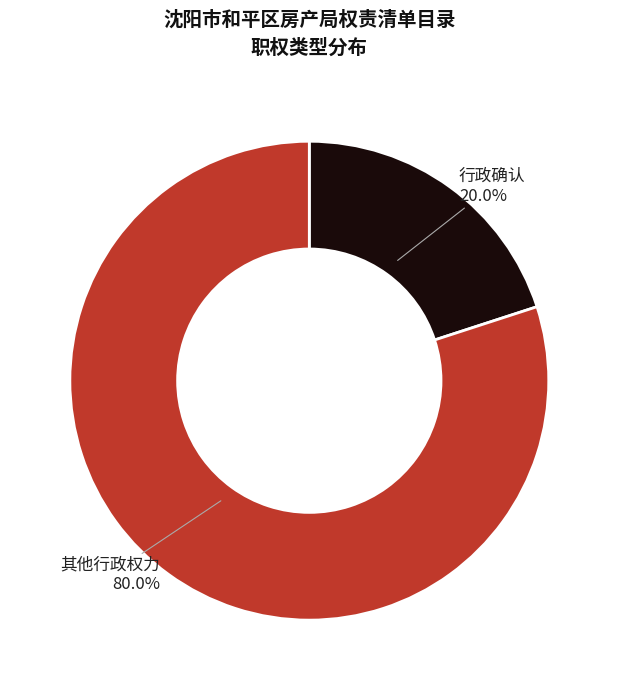

To the nearest percent, what is the average slice percentage?

50%